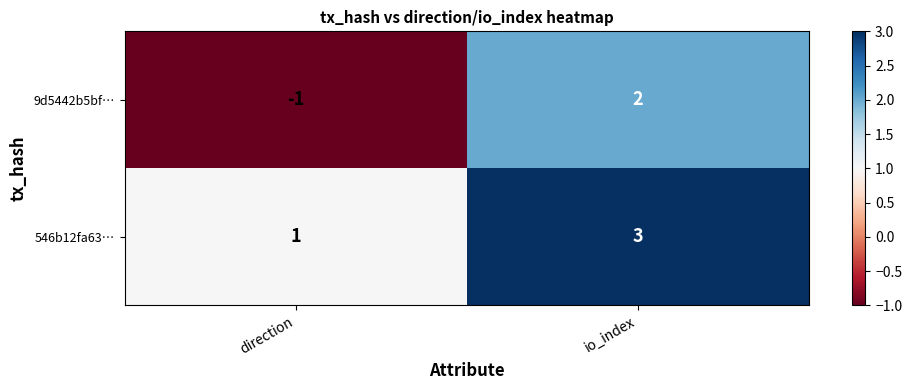

What is the minimum value shown in the chart?

-1